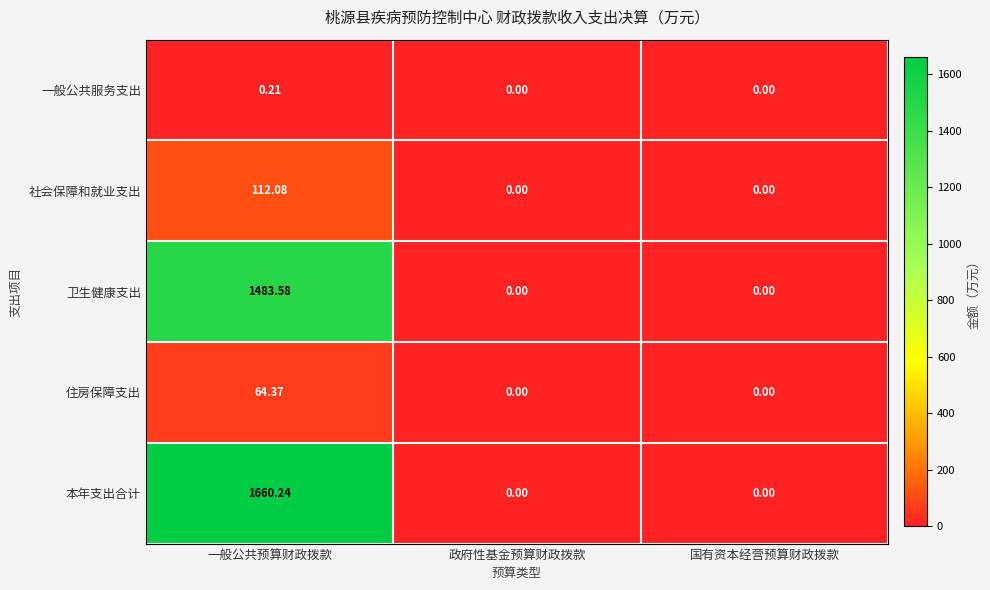

At which category is the sum across all series the highest?

一般公共预算财政拨款